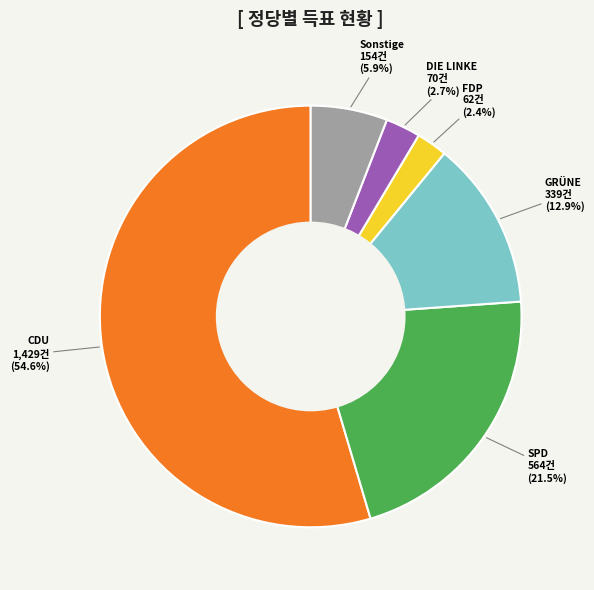

What is the ratio of the value at GRÜNE to the value at Sonstige?

2.2